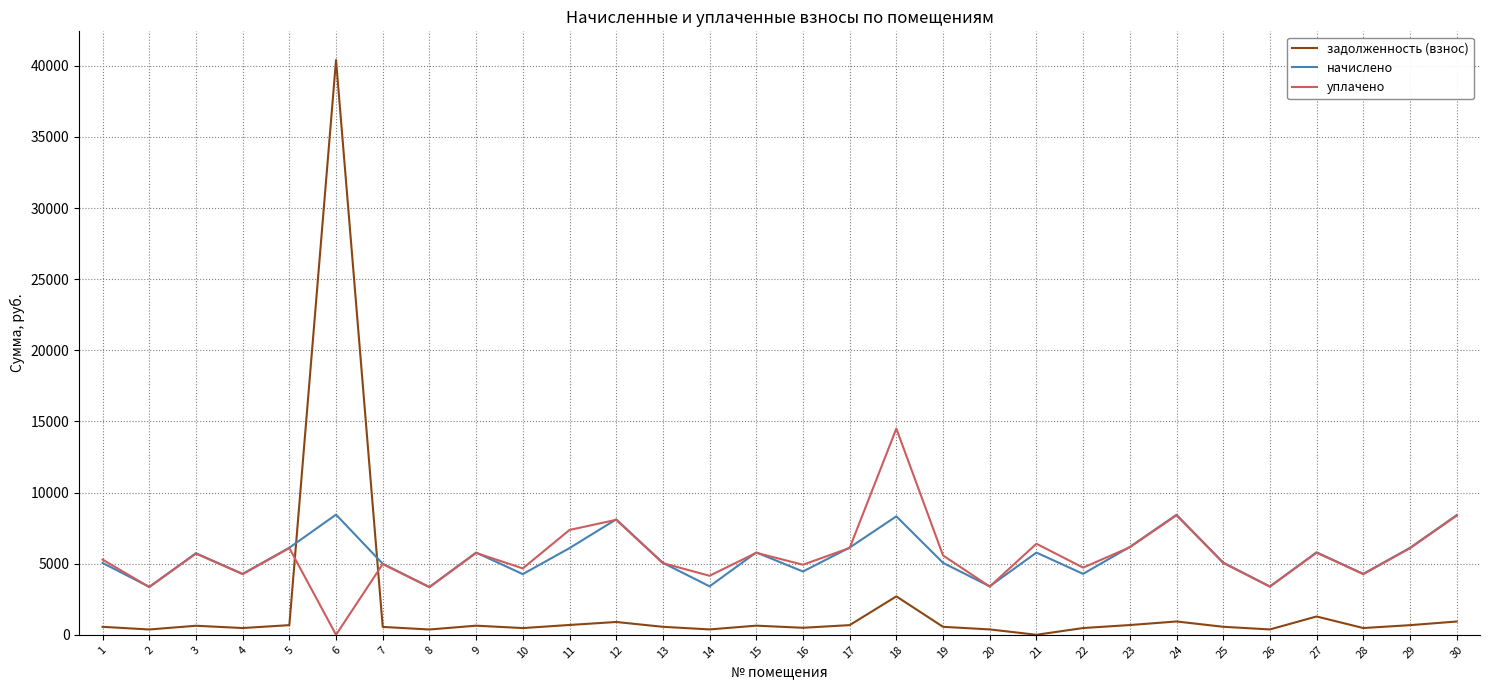

At which label does начислено first exceed 5734?

3